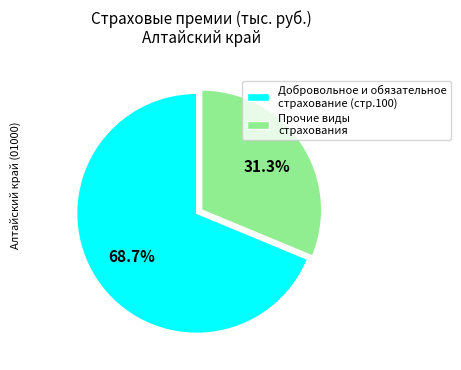

Combined, do Добровольное и обязательное страхование (стр.100) and Прочие виды страхования account for over 50%?

Yes